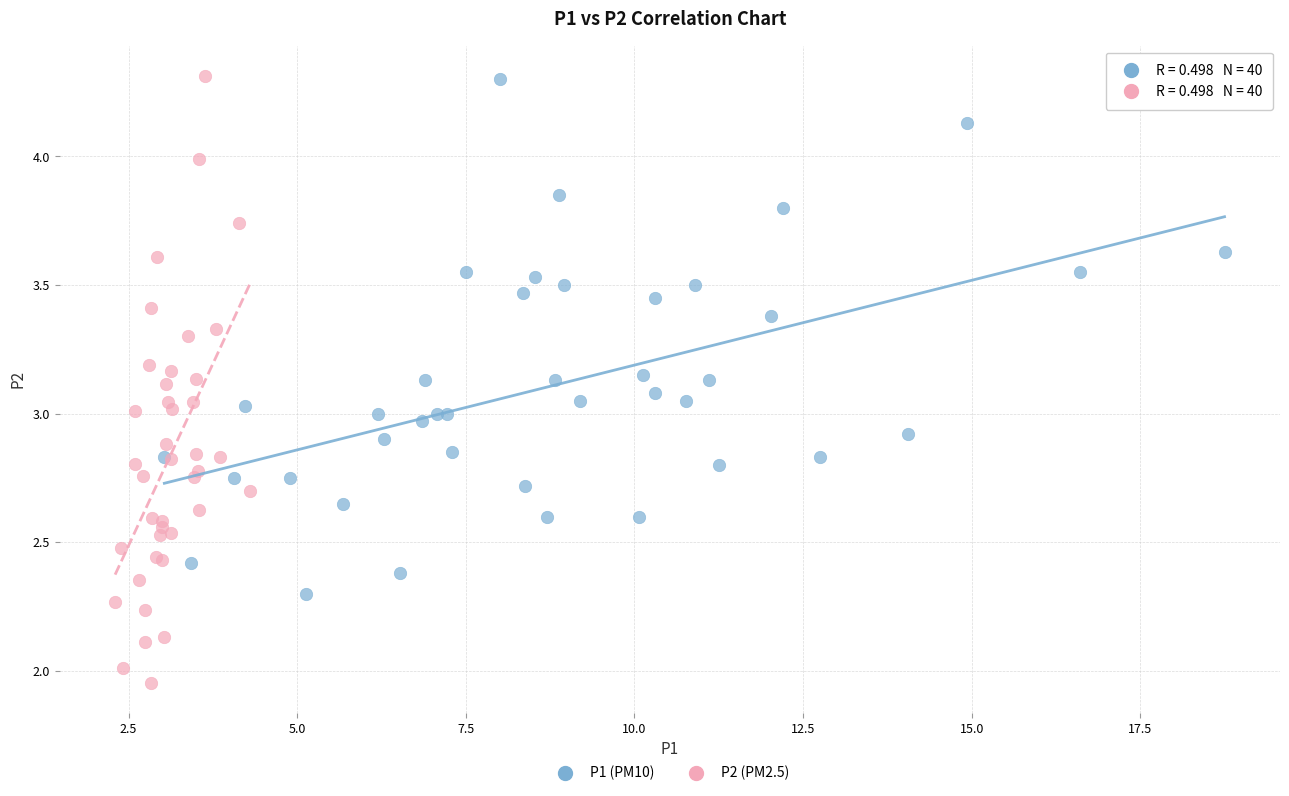

What are all the series names shown in the legend?

P1 (PM10), P2 (PM2.5)